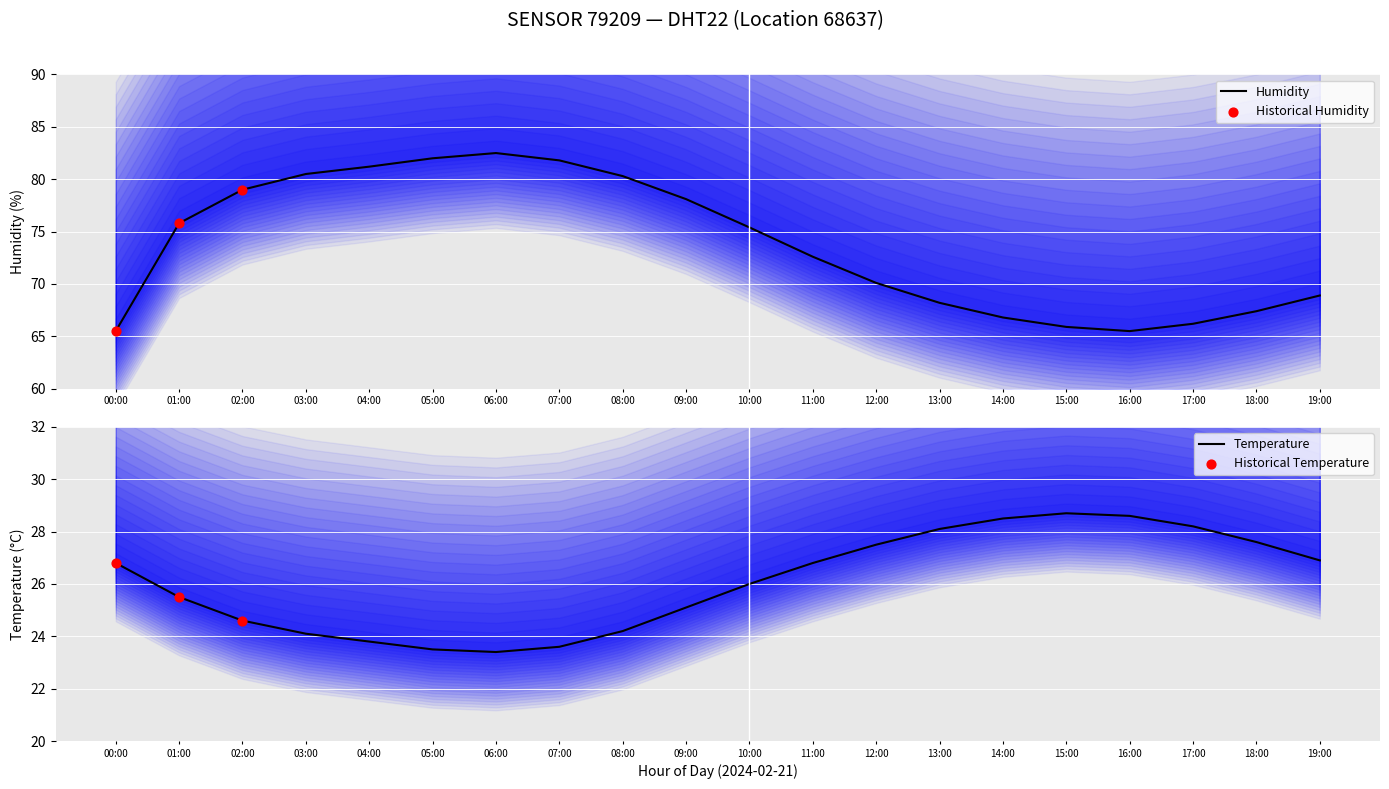

Which series reaches the minimum Y coordinate?

temperature